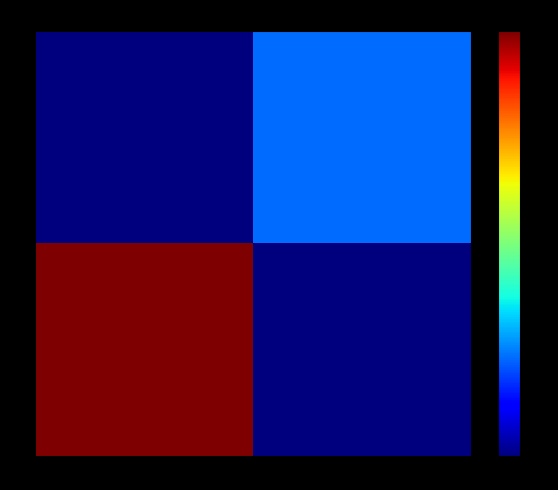

At how many categories does at least one series exceed 0?

2